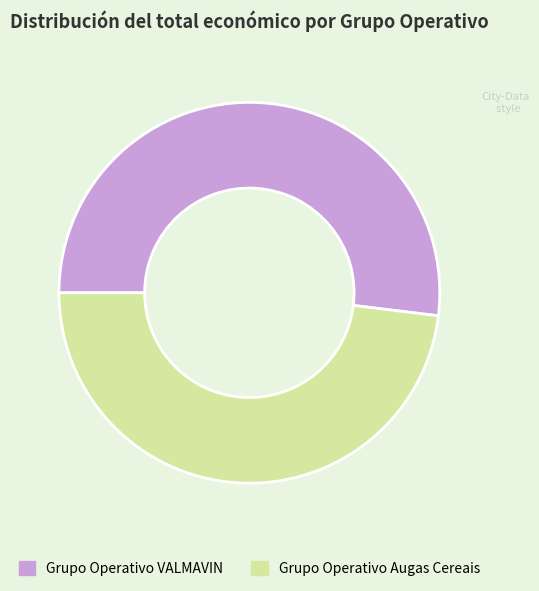

How many segments does this pie chart have?

2